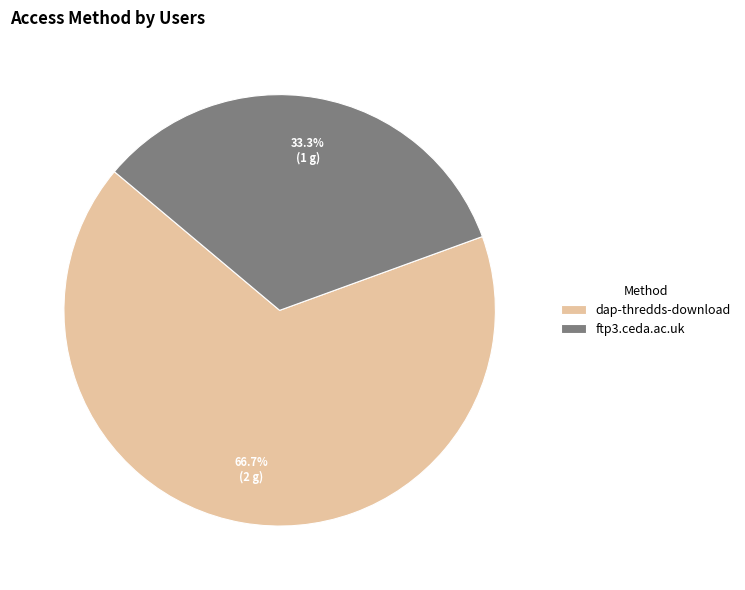

Which category accounts for the majority?

dap-thredds-download